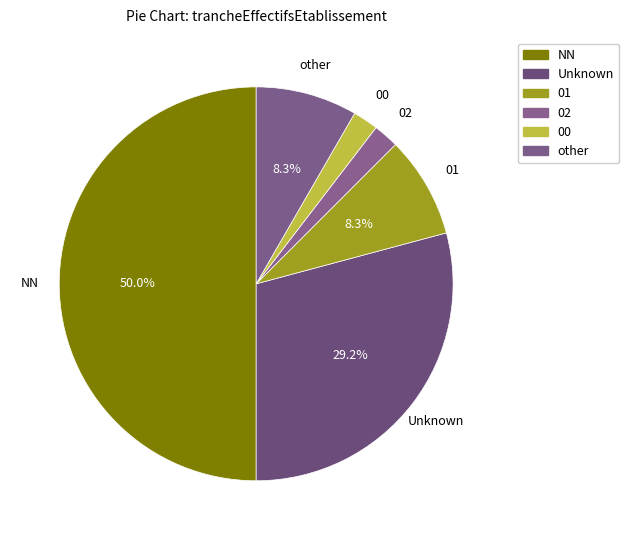

How many segments does this pie chart have?

6